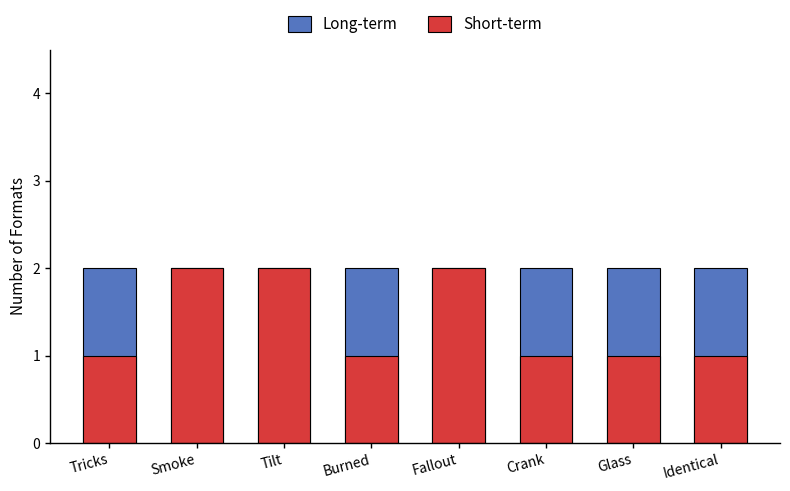

What is the minimum value shown in the chart?

1